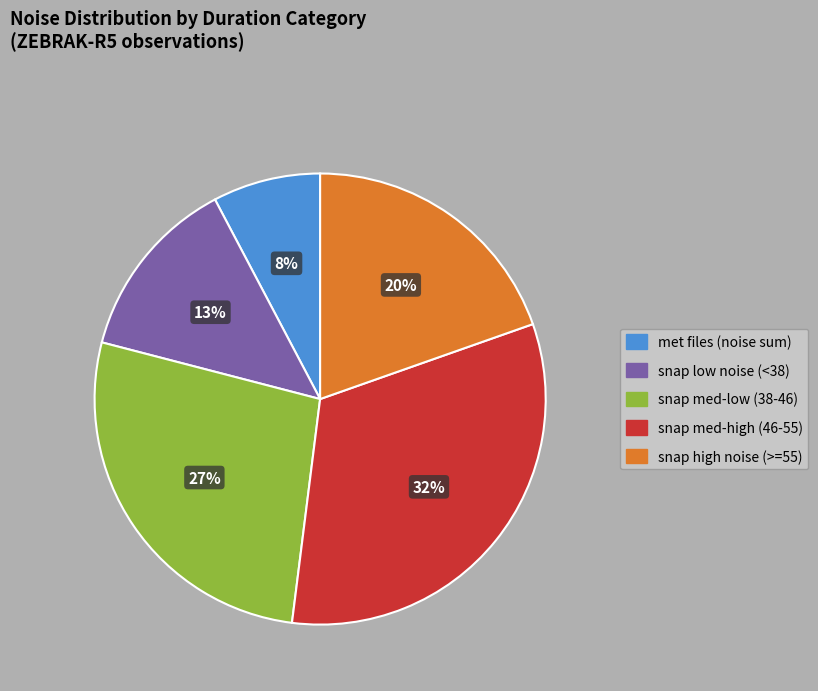

To the nearest percent, what is the average slice percentage?

20%